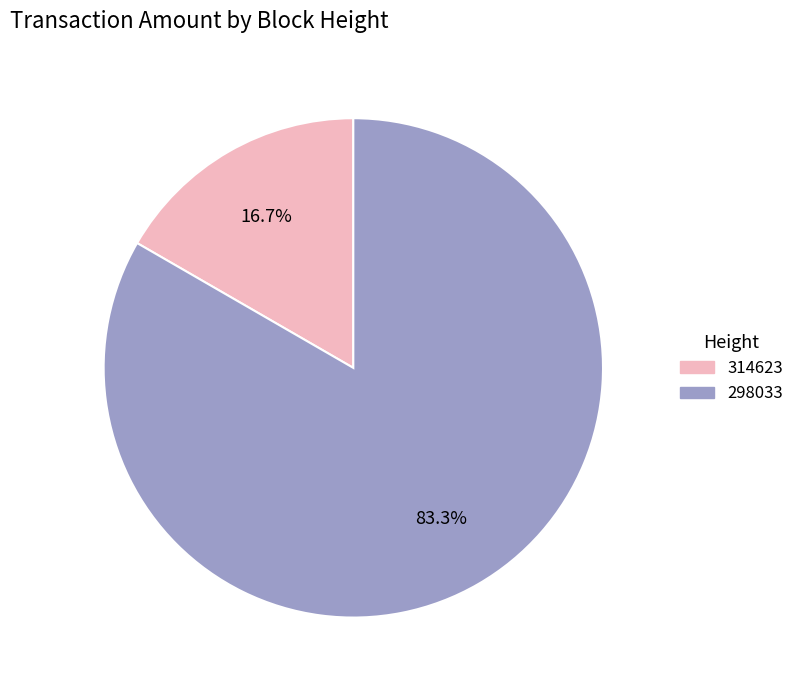

What is the largest slice in the pie chart?

298033